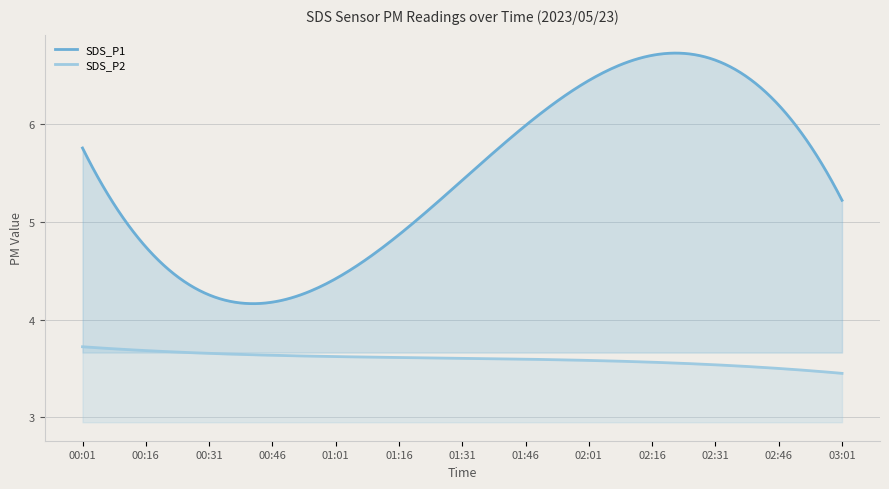

Which series changed the most between 00:16 and 01:46?

SDS_P1